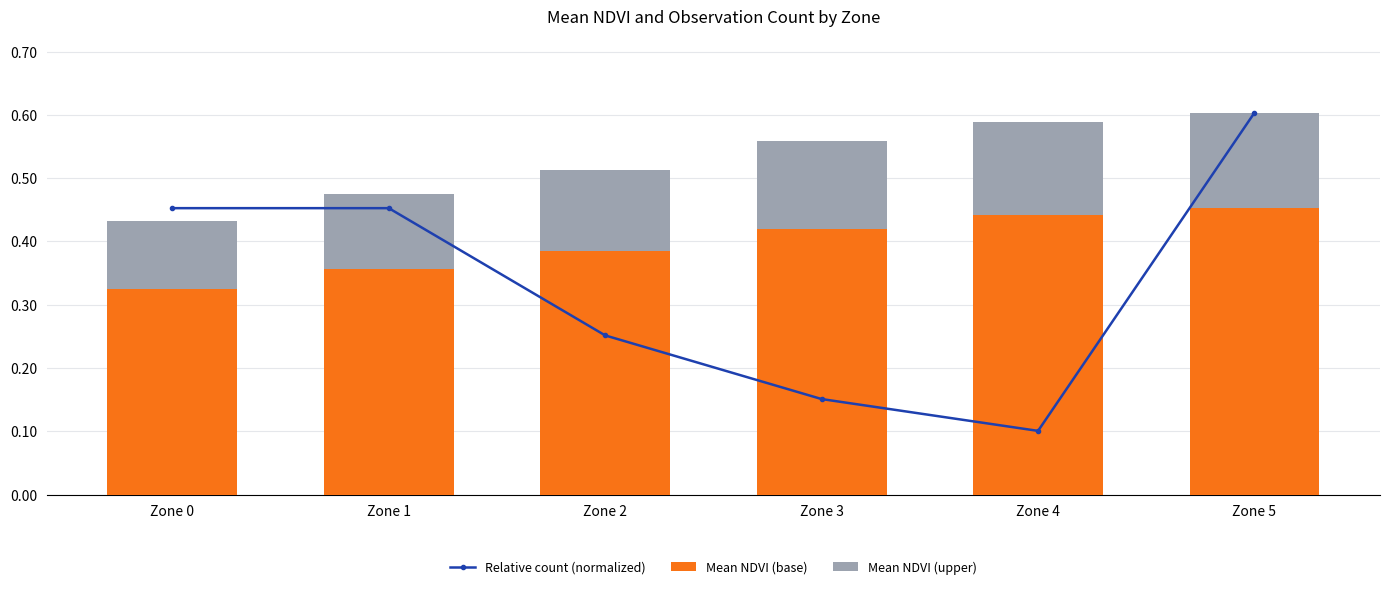

Reading right to left, list all the values displayed in this chart.

Relative count (normalized): 0.6	0.1	0.2	0.3	0.5	0.5
Mean NDVI (base): 0.5	0.4	0.4	0.4	0.4	0.3
Mean NDVI (upper): 0.2	0.1	0.1	0.1	0.1	0.1